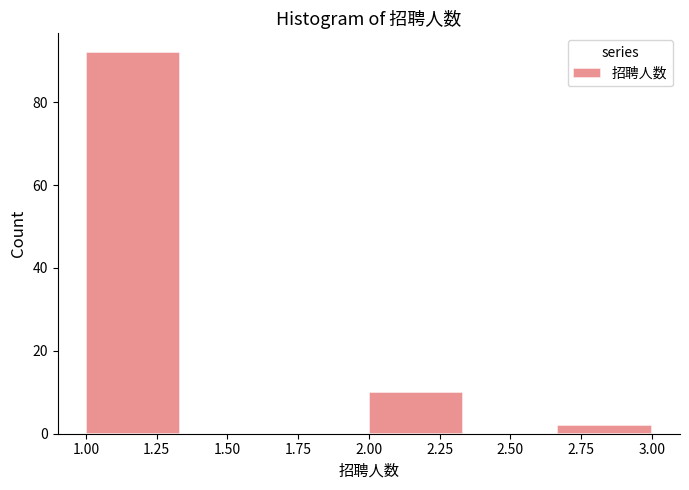

What is the height of the bar covering 1.00 to 1.35 on the x-axis? Neither the bar edges nor the heights are printed on the chart, so give them approximately, as read against the axes.

92